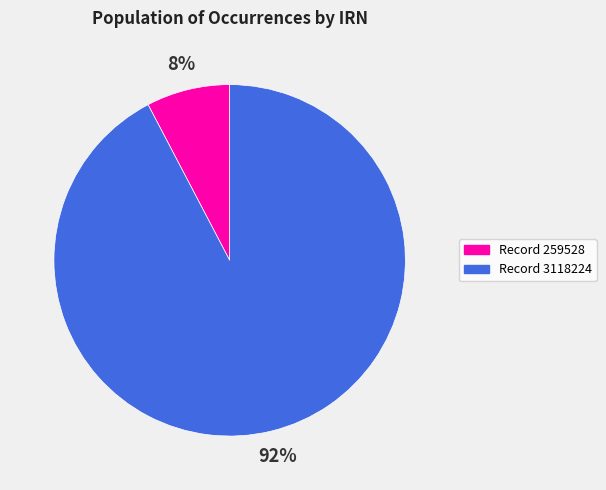

To the nearest percent, what portion does Record 259528 represent?

8%